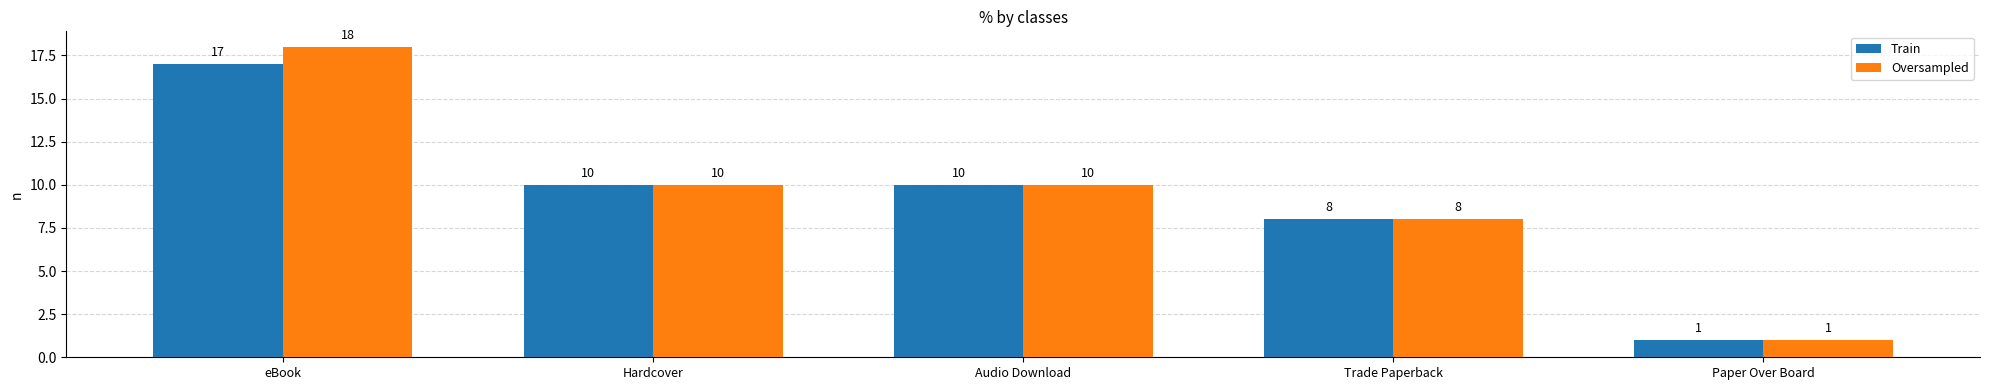

Reading left to right, what are all the values shown in this chart?

Train: eBook=17	Hardcover=10	Audio Download=10	Trade Paperback=8	Paper Over Board=1
Oversampled: eBook=18	Hardcover=10	Audio Download=10	Trade Paperback=8	Paper Over Board=1